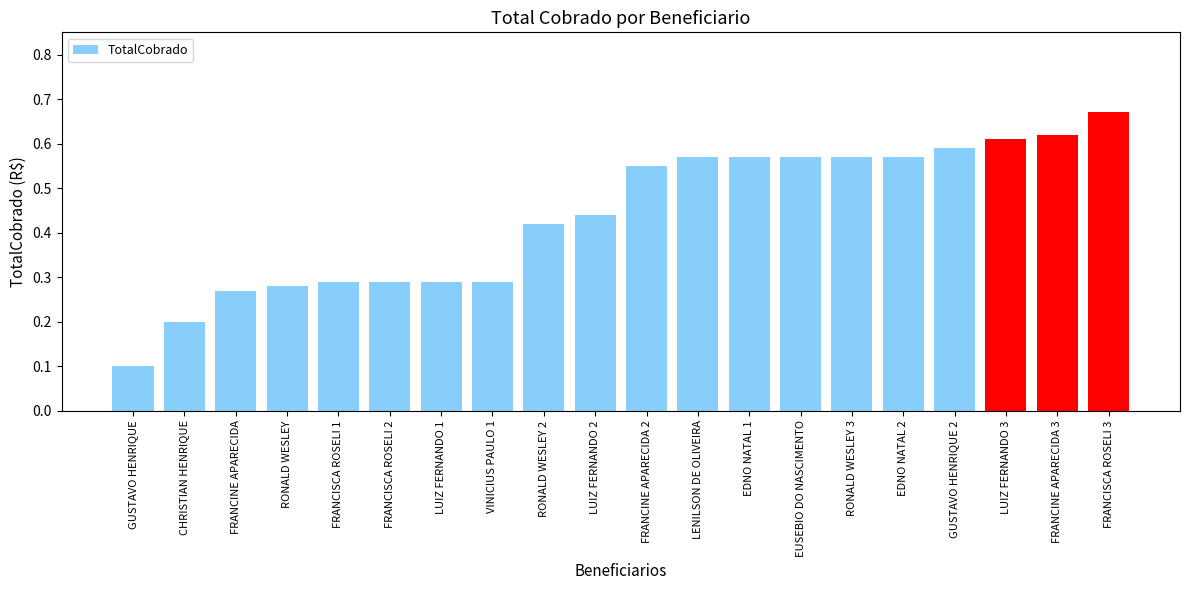

What is the sum of the values at LENILSON DE OLIVEIRA and FRANCISCA ROSELI 2?

0.9